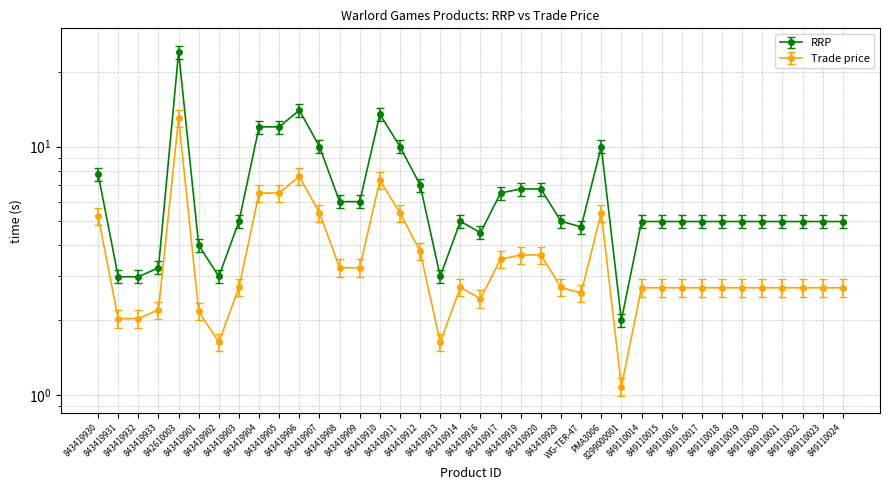

How many lines are shown in the chart?

2